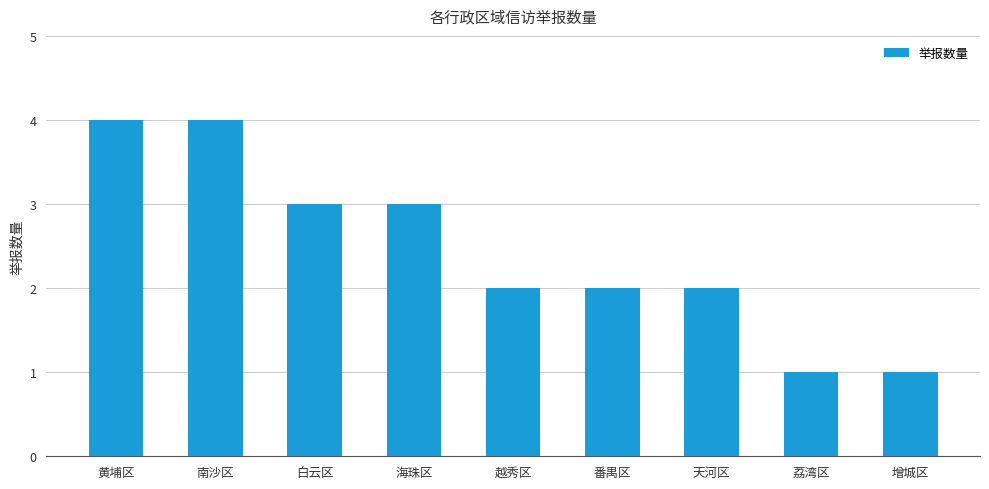

What is the minimum value shown in the chart?

1